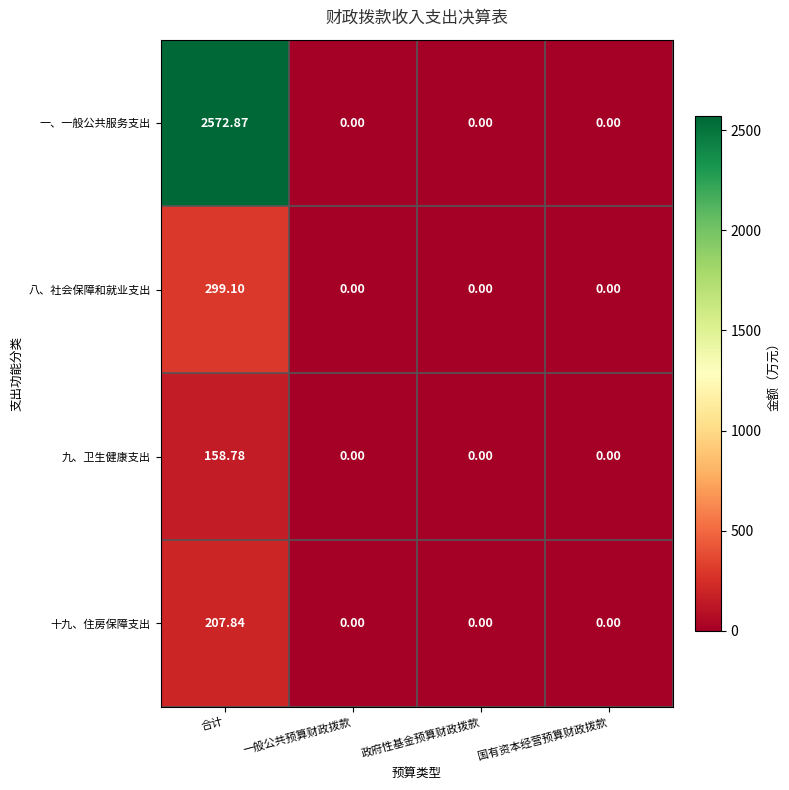

At how many categories does at least one series exceed 1041?

1